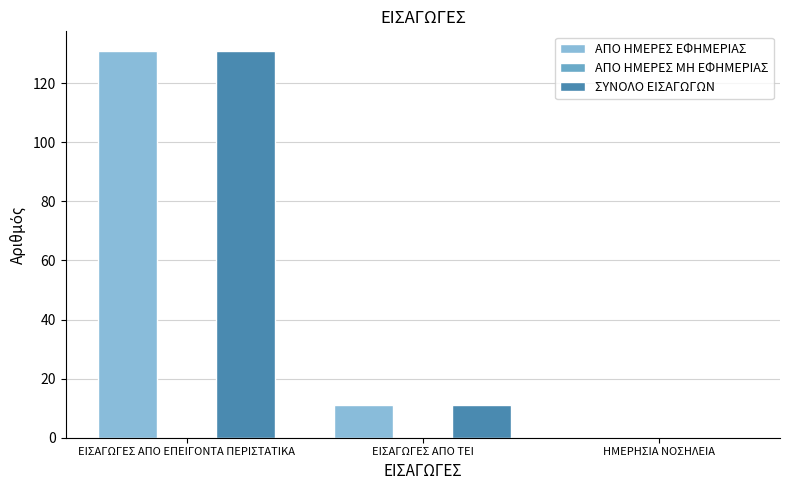

At which label is ΑΠΟ ΗΜΕΡΕΣ ΕΦΗΜΕΡΙΑΣ closest to 65?

ΕΙΣΑΓΩΓΕΣ ΑΠΟ ΤΕΙ